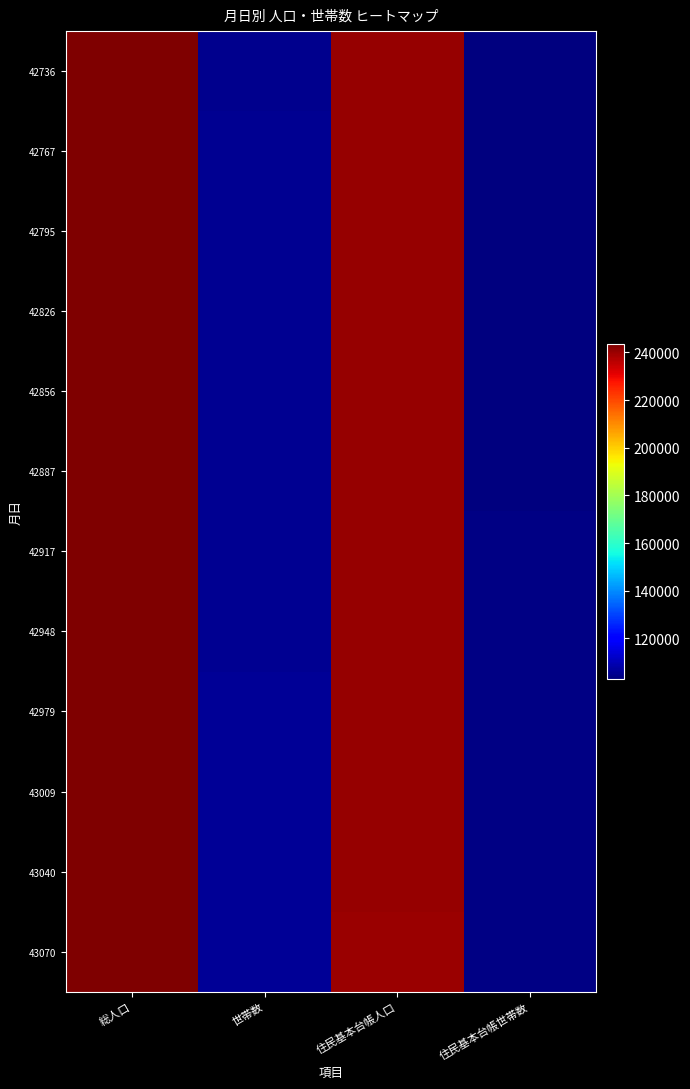

Reading left to right, transcribe all the data shown in this chart.

42736: 総人口=243401	世帯数=105184	住民基本台帳人口=240455	住民基本台帳世帯数=103082
42767: 総人口=243502	世帯数=105282	住民基本台帳人口=240587	住民基本台帳世帯数=103202
42795: 総人口=243391	世帯数=105338	住民基本台帳人口=240486	住民基本台帳世帯数=103261
42826: 総人口=243351	世帯数=105493	住民基本台帳人口=240424	住民基本台帳世帯数=103401
42856: 総人口=243222	世帯数=105638	住民基本台帳人口=240272	住民基本台帳世帯数=103516
42887: 総人口=243169	世帯数=105673	住民基本台帳人口=240224	住民基本台帳世帯数=103551
42917: 総人口=243114	世帯数=105725	住民基本台帳人口=240236	住民基本台帳世帯数=103658
42948: 総人口=243208	世帯数=105818	住民基本台帳人口=240362	住民基本台帳世帯数=103782
42979: 総人口=243216	世帯数=105876	住民基本台帳人口=240382	住民基本台帳世帯数=103851
43009: 総人口=243217	世帯数=105943	住民基本台帳人口=240367	住民基本台帳世帯数=103893
43040: 総人口=243163	世帯数=105989	住民基本台帳人口=240303	住民基本台帳世帯数=103929
43070: 総人口=243043	世帯数=106017	住民基本台帳人口=240190	住民基本台帳世帯数=103962